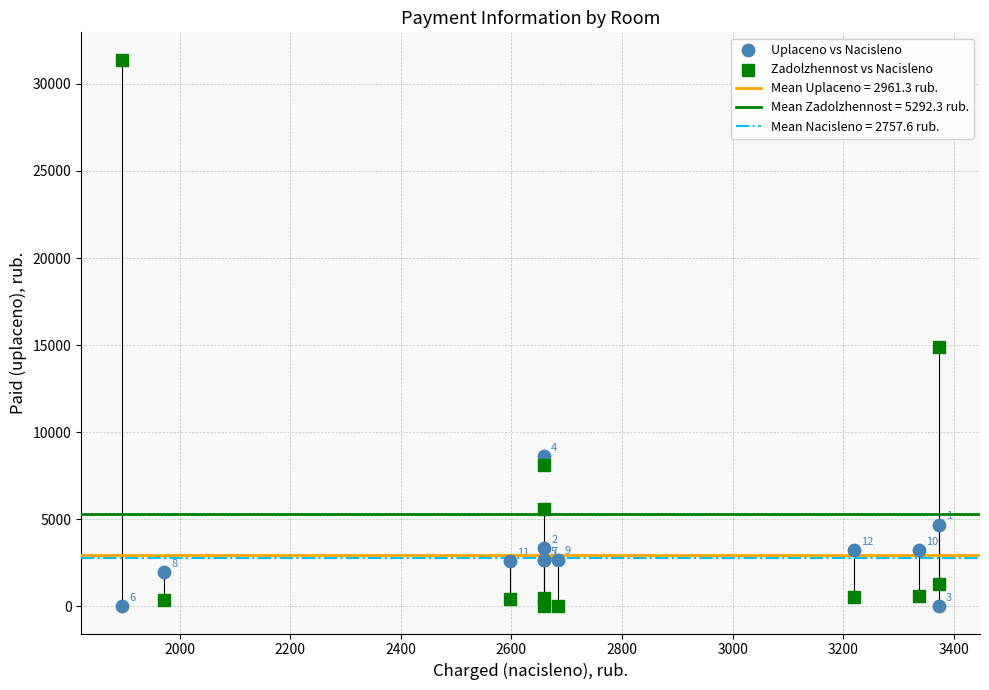

Which series reaches the maximum Y coordinate?

Zadolzhennost vs Nacisleno